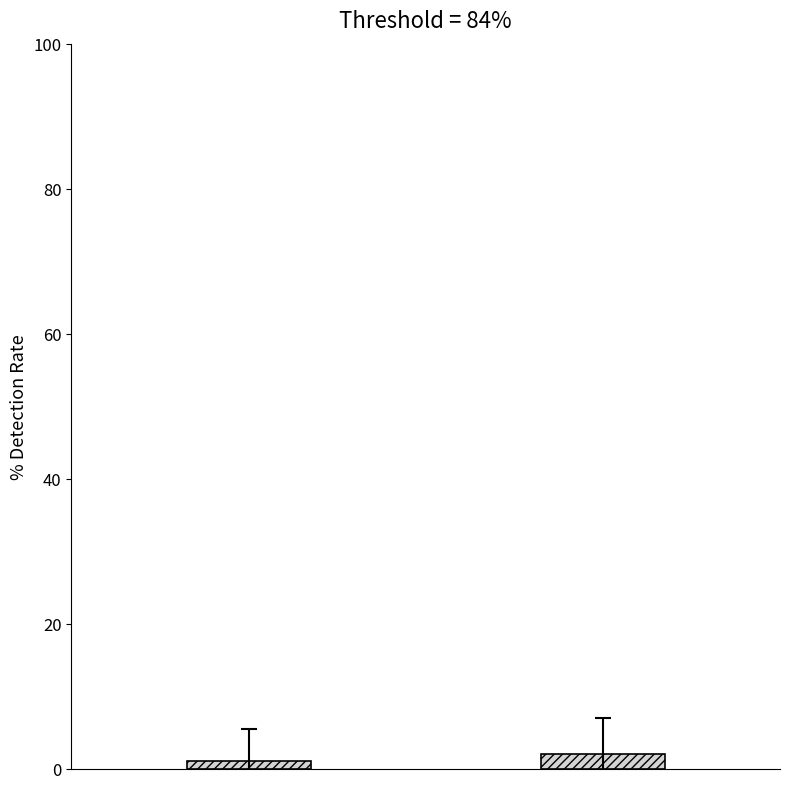

Reading left to right, what are all the values shown in this chart?

1	2